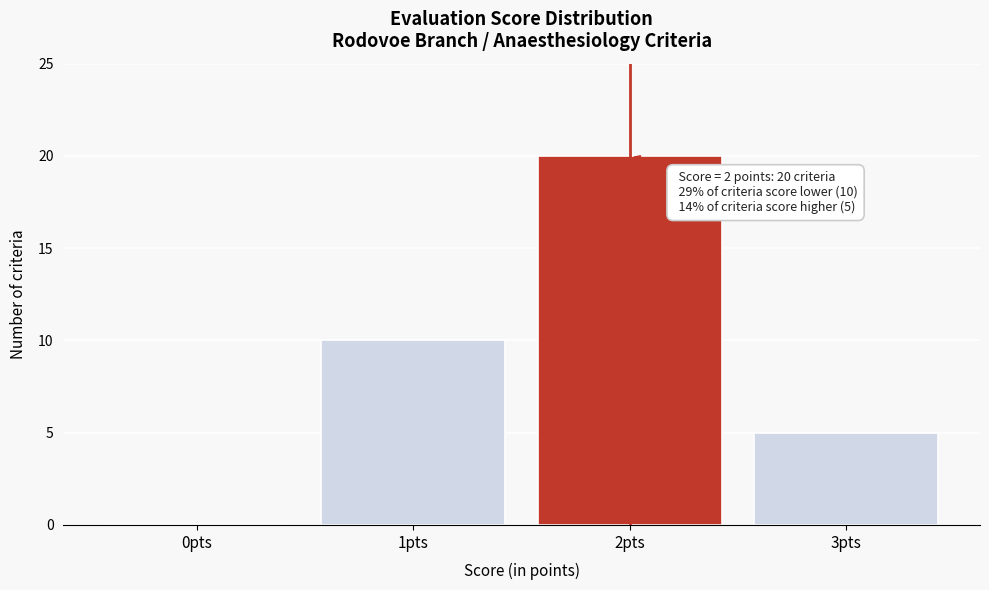

Reading left to right, transcribe all the data shown in this chart.

0pts=0	1pts=10	2pts=20	3pts=5